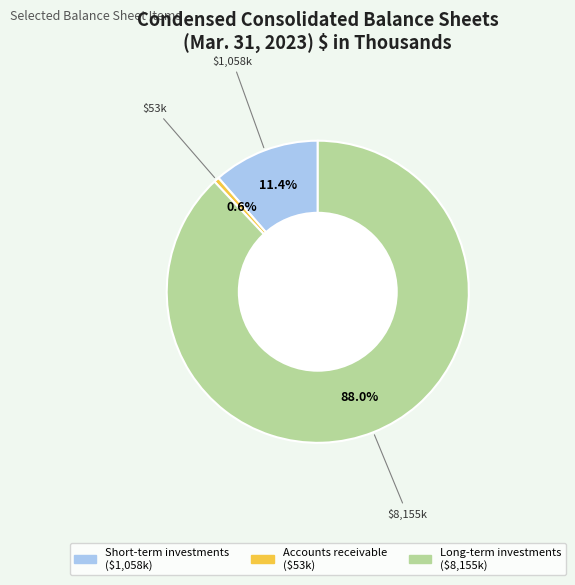

Approximately how many times larger is the value at Long-term investments compared to Short-term investments?

7.7